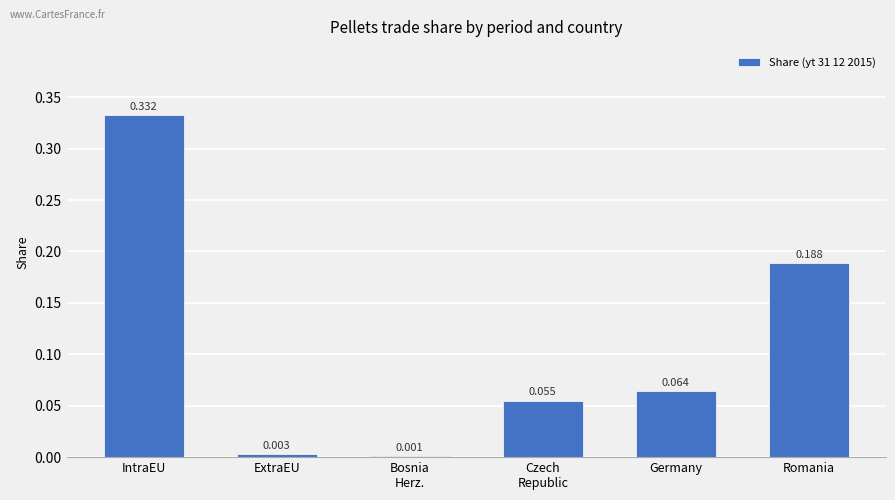

Count the number of categories in the chart.

6